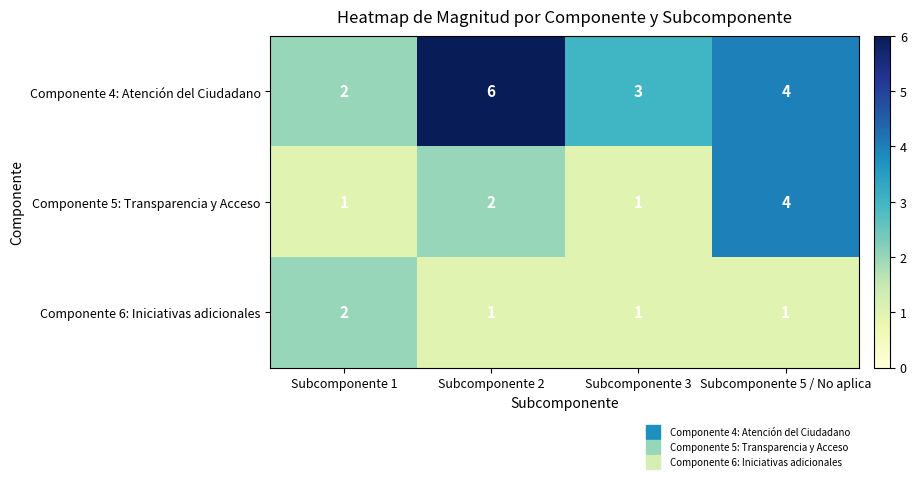

What is the sum of the Componente 5: Transparencia y Acceso values at Subcomponente 3 and Subcomponente 2?

3